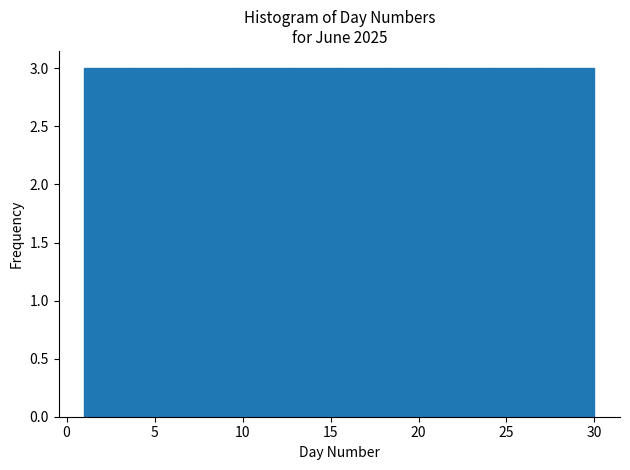

Reading left to right, list every bar in this chart as the range it spans on the x-axis followed by its height. Neither the bar edges nor the heights are printed on the chart, so give them approximately, as read against the axes.

1.0 to 3.9: 3
3.9 to 6.8: 3
6.8 to 9.7: 3
9.7 to 12.6: 3
12.6 to 15.5: 3
15.5 to 18.4: 3
18.4 to 21.3: 3
21.3 to 24.2: 3
24.2 to 27.1: 3
27.1 to 30.0: 3